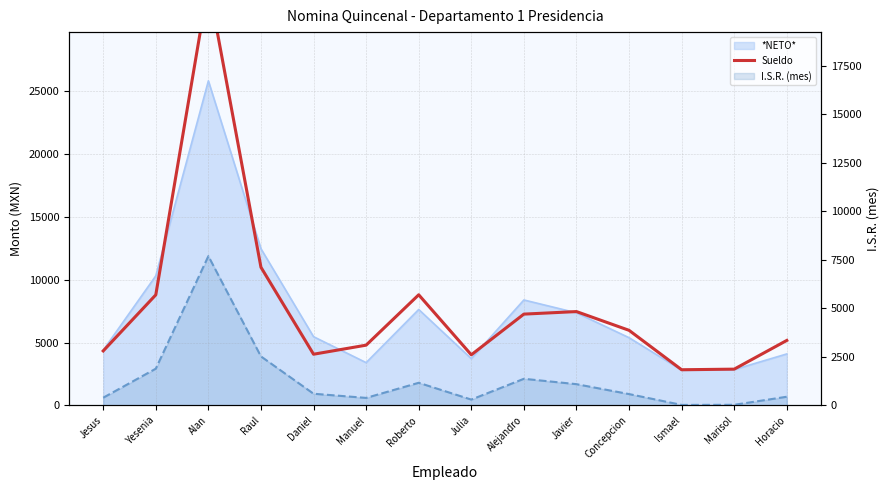

The I.S.R. (mes) series shows 934.7 at Concepcion. True or false?

False